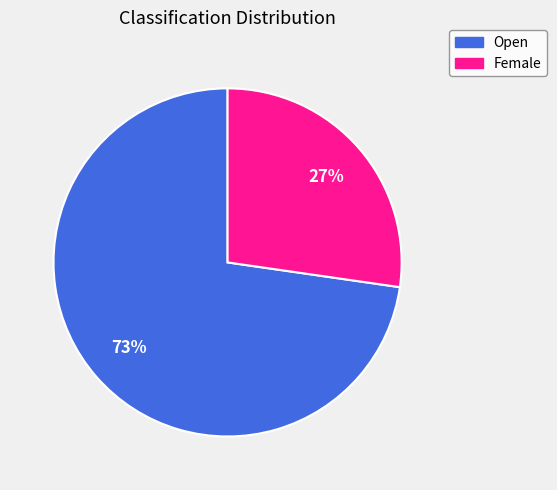

What is the majority slice?

Open